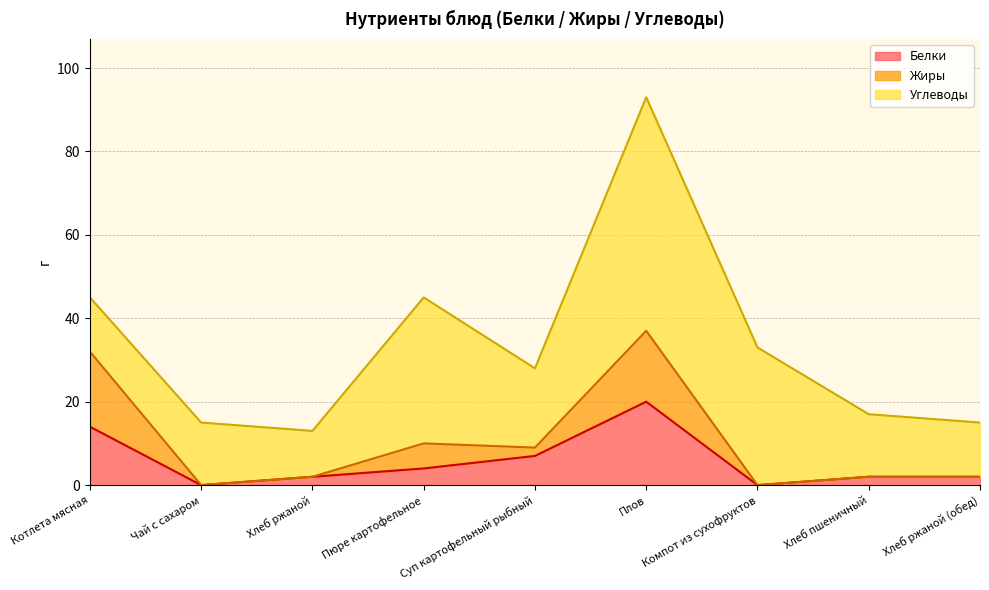

At which category does Белки reach its first local valley?

Чай с сахаром